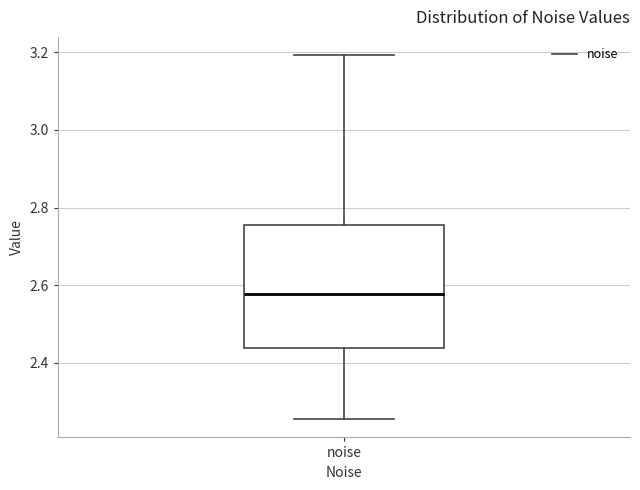

Where does the median line of the box for noise sit on the y-axis? The values are not printed on the chart, so give them approximately, as read against the axis.

2.58